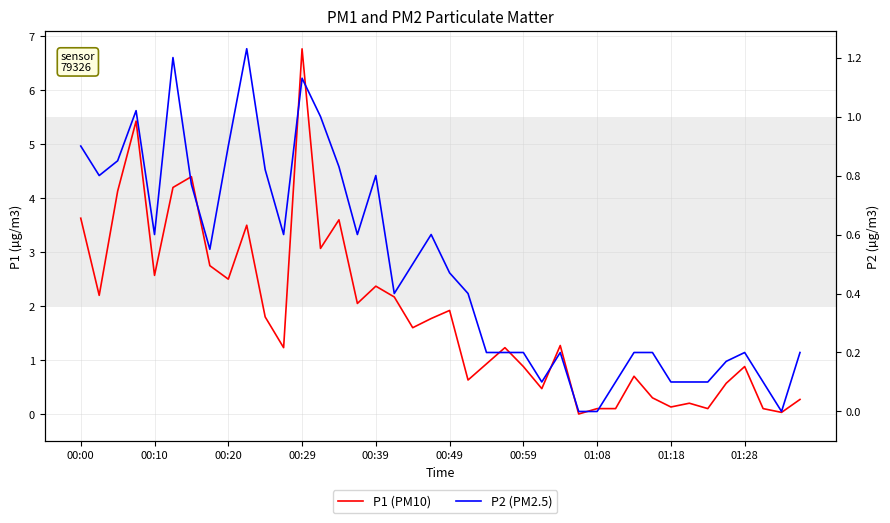

At how many categories does at least one series exceed 2?

16